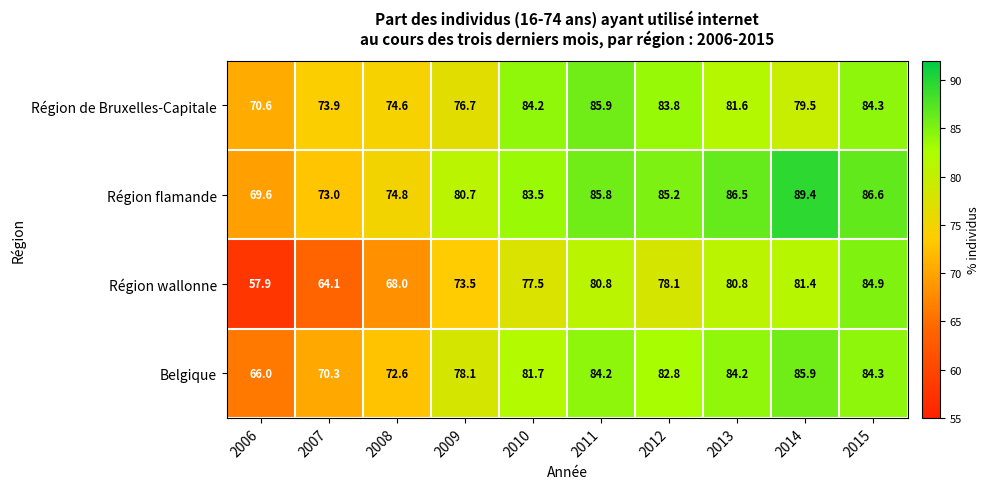

Where does the Région de Bruxelles-Capitale series first go above 81?

2010